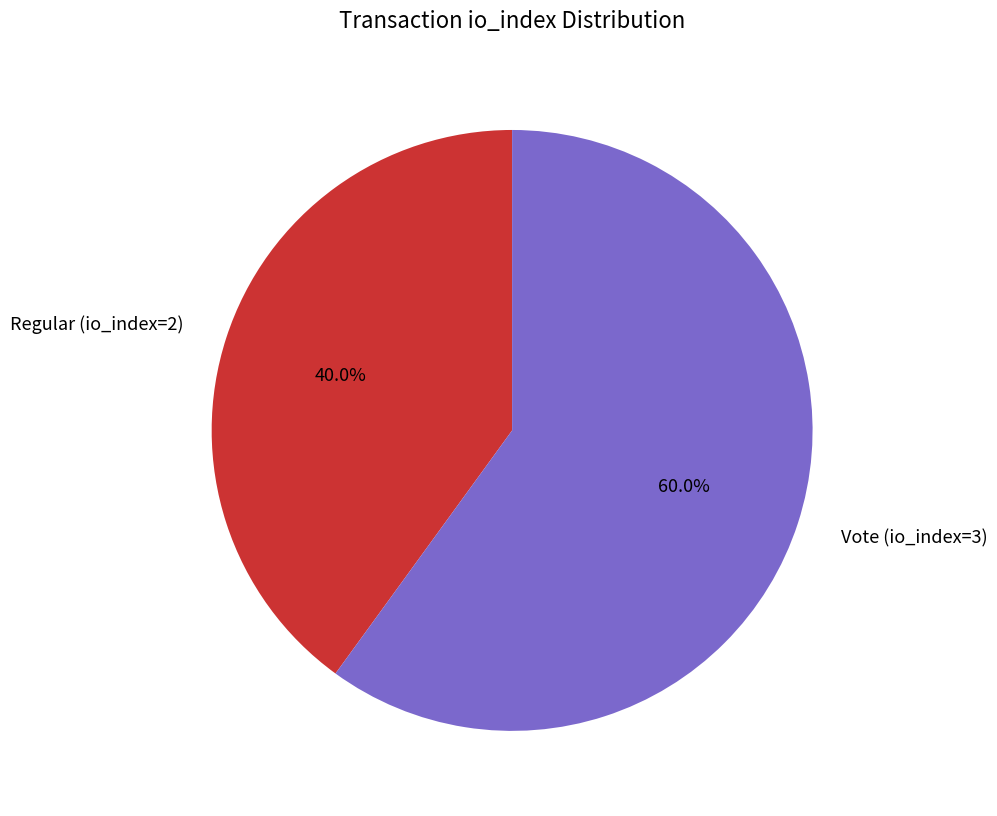

To the nearest percent, what is the average slice percentage?

50%